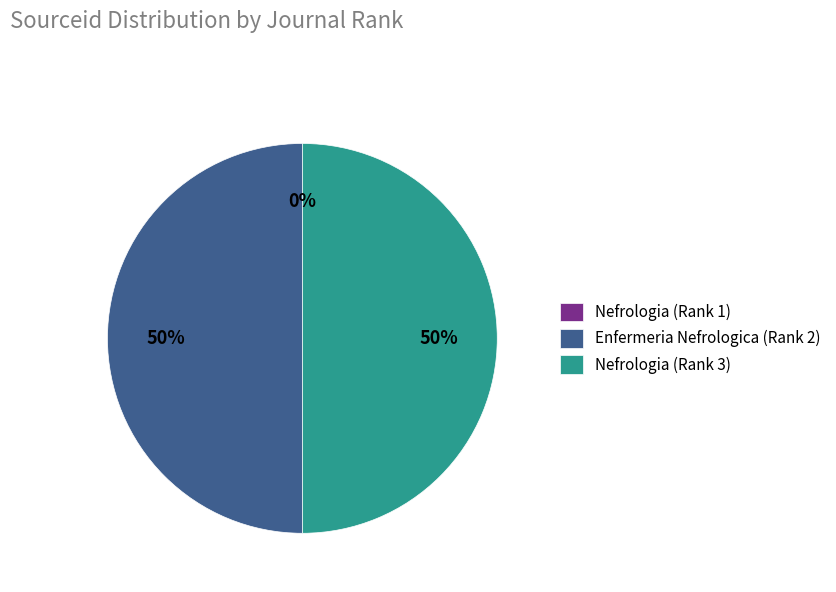

Is it true that Enfermeria Nefrologica (Rank 2) is 50% of the pie?

True